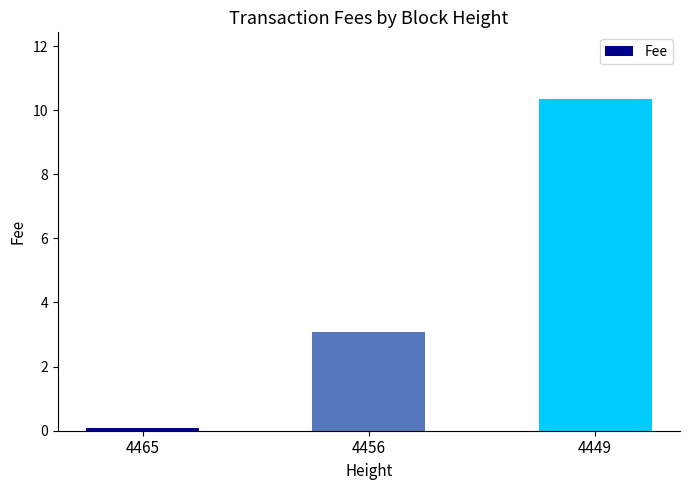

What is the minimum value shown in the chart?

0.1